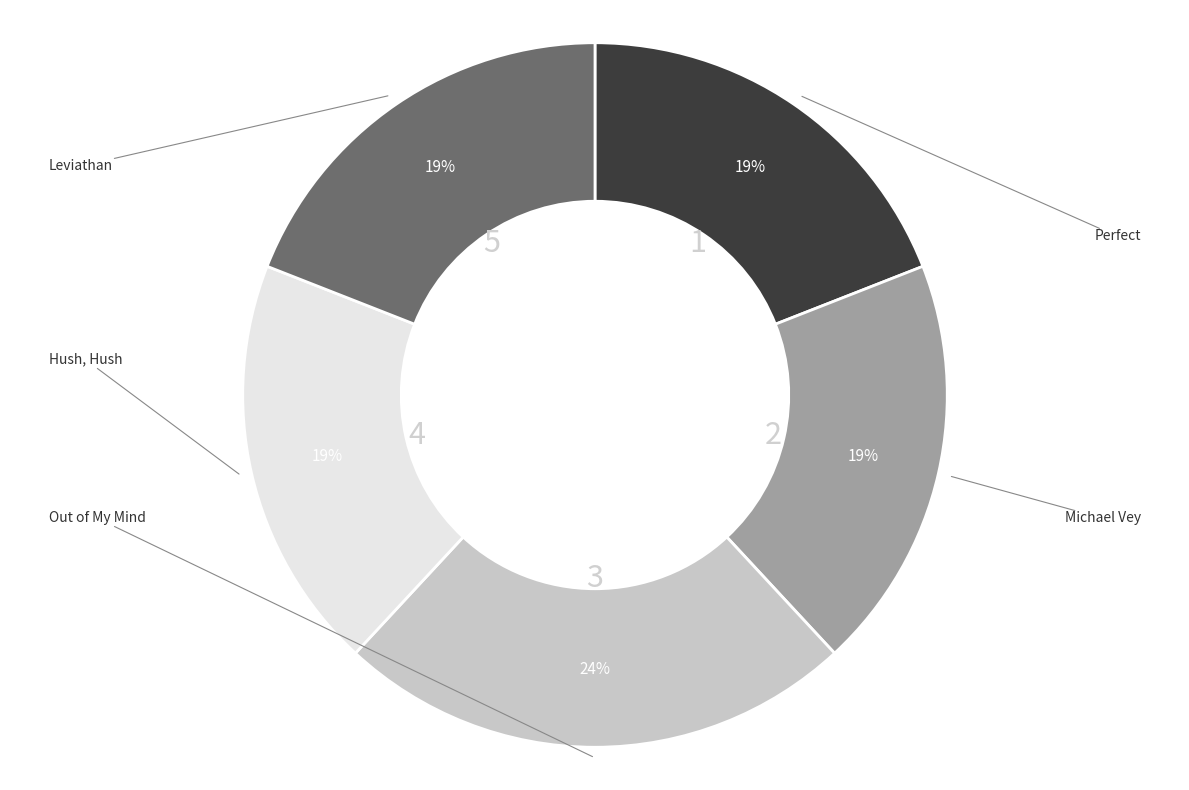

Is there a majority slice in this chart?

No